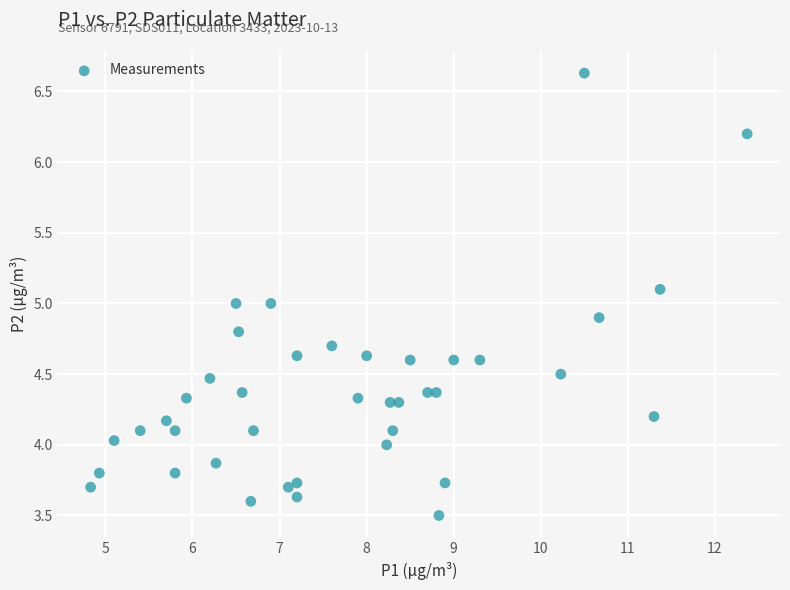

What is the range of Y values (max minus min)?

3.1